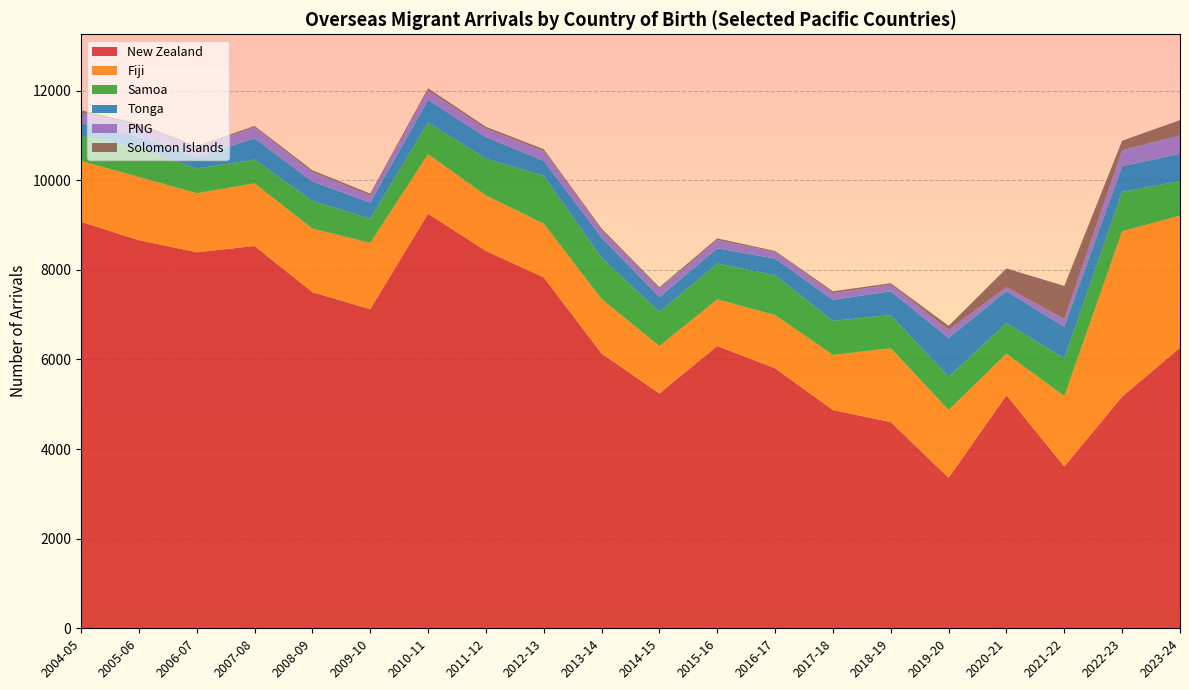

Reading right to left, what are all the values shown in this chart?

New Zealand: 2023-24=6260	2022-23=5170	2021-22=3610	2020-21=5200	2019-20=3360	2018-19=4600	2017-18=4870	2016-17=5800	2015-16=6300	2014-15=5240	2013-14=6130	2012-13=7830	2011-12=8420	2010-11=9250	2009-10=7120	2008-09=7500	2007-08=8530	2006-07=8390	2005-06=8660	2004-05=9070
Fiji: 2023-24=2950	2022-23=3690	2021-22=1570	2020-21=930	2019-20=1510	2018-19=1650	2017-18=1230	2016-17=1190	2015-16=1040	2014-15=1060	2013-14=1220	2012-13=1200	2011-12=1240	2010-11=1330	2009-10=1480	2008-09=1420	2007-08=1400	2006-07=1320	2005-06=1410	2004-05=1360
Samoa: 2023-24=770	2022-23=880	2021-22=840	2020-21=680	2019-20=740	2018-19=740	2017-18=760	2016-17=890	2015-16=800	2014-15=760	2013-14=920	2012-13=1070	2011-12=820	2010-11=710	2009-10=540	2008-09=620	2007-08=530	2006-07=550	2005-06=640	2004-05=560
Tonga: 2023-24=610	2022-23=570	2021-22=710	2020-21=710	2019-20=870	2018-19=530	2017-18=470	2016-17=370	2015-16=340	2014-15=330	2013-14=450	2012-13=330	2011-12=480	2010-11=500	2009-10=360	2008-09=430	2007-08=470	2006-07=260	2005-06=260	2004-05=280
PNG: 2023-24=410	2022-23=360	2021-22=170	2020-21=90	2019-20=180	2018-19=150	2017-18=150	2016-17=150	2015-16=180	2014-15=190	2013-14=160	2012-13=220	2011-12=190	2010-11=210	2009-10=160	2008-09=210	2007-08=250	2006-07=210	2005-06=250	2004-05=230
Solomon Islands: 2023-24=340	2022-23=210	2021-22=740	2020-21=420	2019-20=90	2018-19=30	2017-18=40	2016-17=20	2015-16=40	2014-15=30	2013-14=40	2012-13=40	2011-12=40	2010-11=50	2009-10=40	2008-09=40	2007-08=30	2006-07=30	2005-06=40	2004-05=60